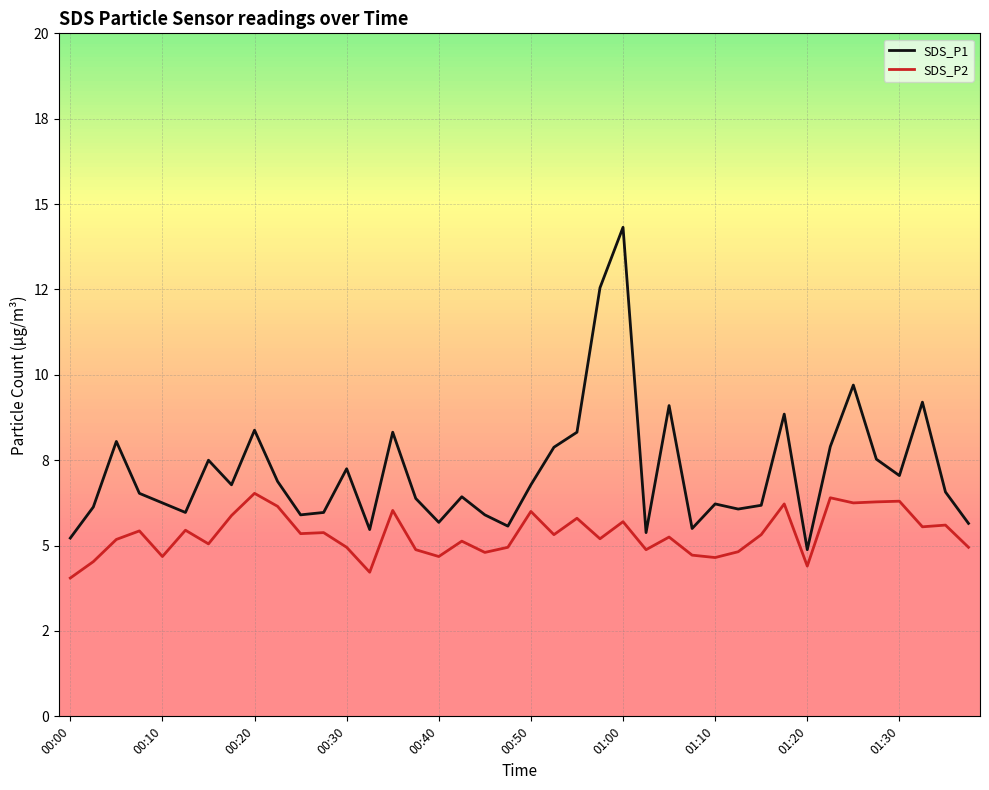

Does the chart have visible grid lines?

Yes